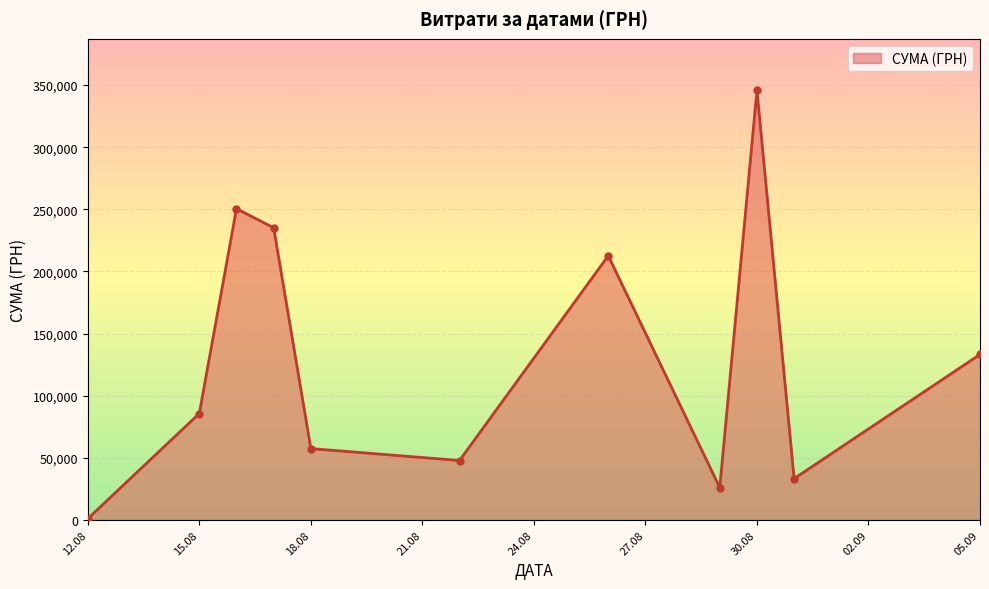

What is the maximum value shown in the chart?

345687.3